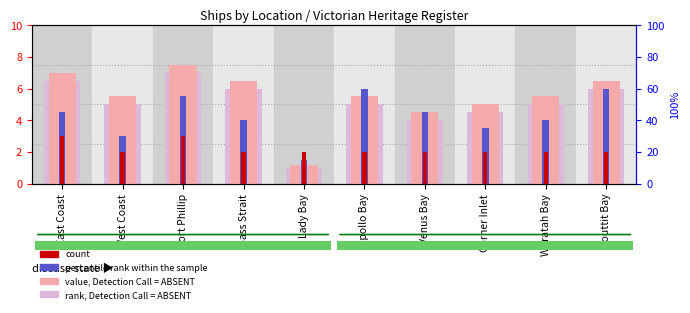

Reading left to right, extract all data points from this chart.

rank, Detection Call = ABSENT: East Coast=6.5	West Coast=5.0	Port Phillip=7.0	Bass Strait=6.0	Lady Bay=1.0	Apollo Bay=5.0	Venus Bay=4.0	Corner Inlet=4.5	Waratah Bay=5.0	Louttit Bay=6.0
value, Detection Call = ABSENT: East Coast=7.0	West Coast=5.5	Port Phillip=7.5	Bass Strait=6.5	Lady Bay=1.2	Apollo Bay=5.5	Venus Bay=4.5	Corner Inlet=5.0	Waratah Bay=5.5	Louttit Bay=6.5
percentile rank within the sample: East Coast=4.5	West Coast=3.0	Port Phillip=5.5	Bass Strait=4.0	Lady Bay=1.5	Apollo Bay=6.0	Venus Bay=4.5	Corner Inlet=3.5	Waratah Bay=4.0	Louttit Bay=6.0
count: East Coast=3.0	West Coast=2.0	Port Phillip=3.0	Bass Strait=2.0	Lady Bay=2.0	Apollo Bay=2.0	Venus Bay=2.0	Corner Inlet=2.0	Waratah Bay=2.0	Louttit Bay=2.0